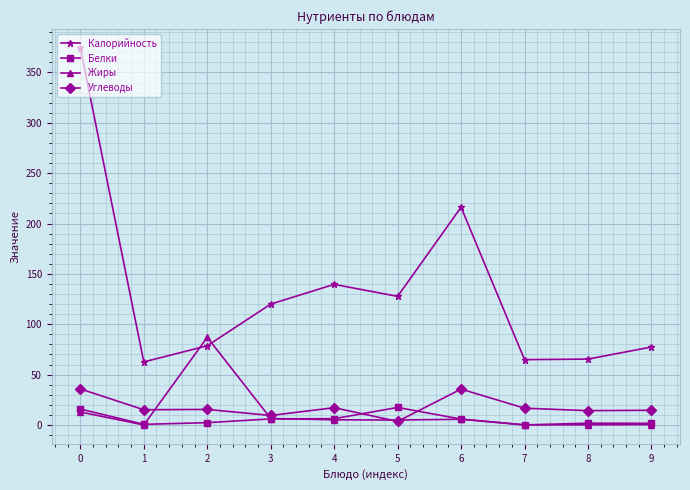

What are all the series names shown in the legend?

Калорийность, Белки, Жиры, Углеводы